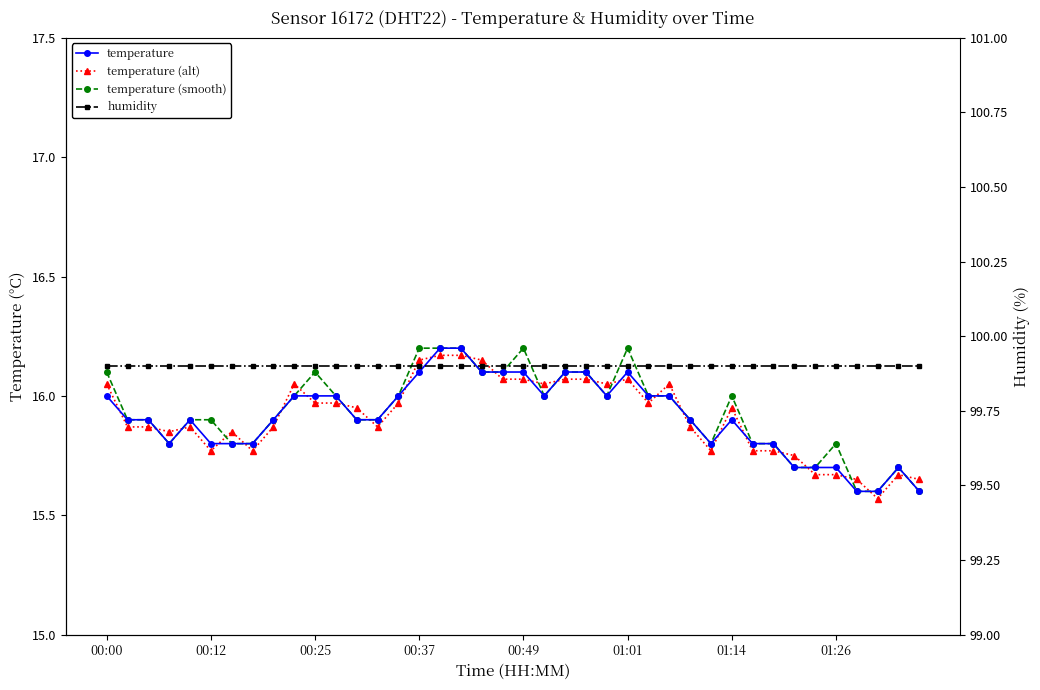

Which has a higher value, 18 or 30?

18